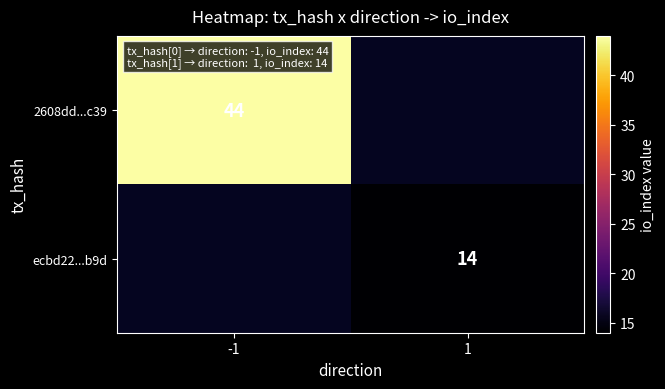

True or false: 2608dd...c39 has a value of 14 at -1.

False